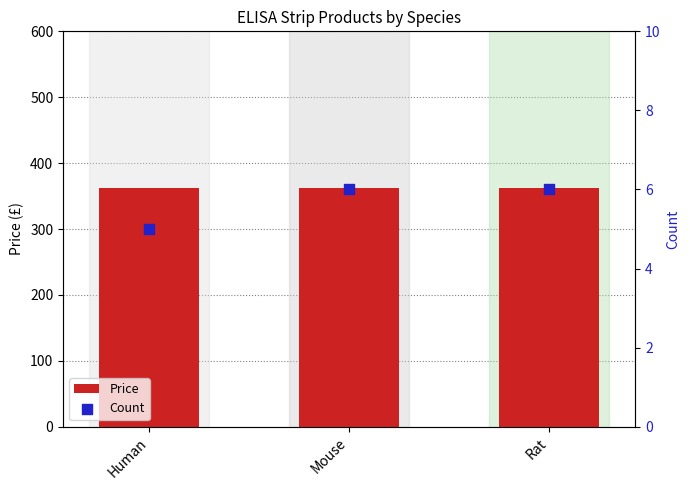

Which series has the largest Y range (max minus min)?

Count